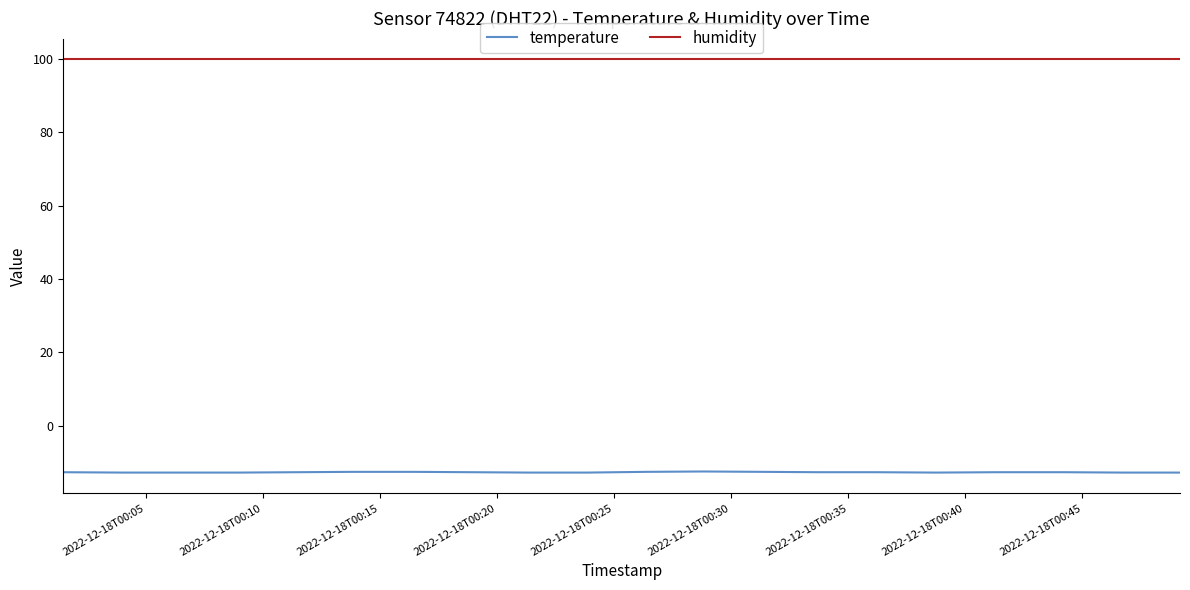

How many lines are shown in the chart?

2